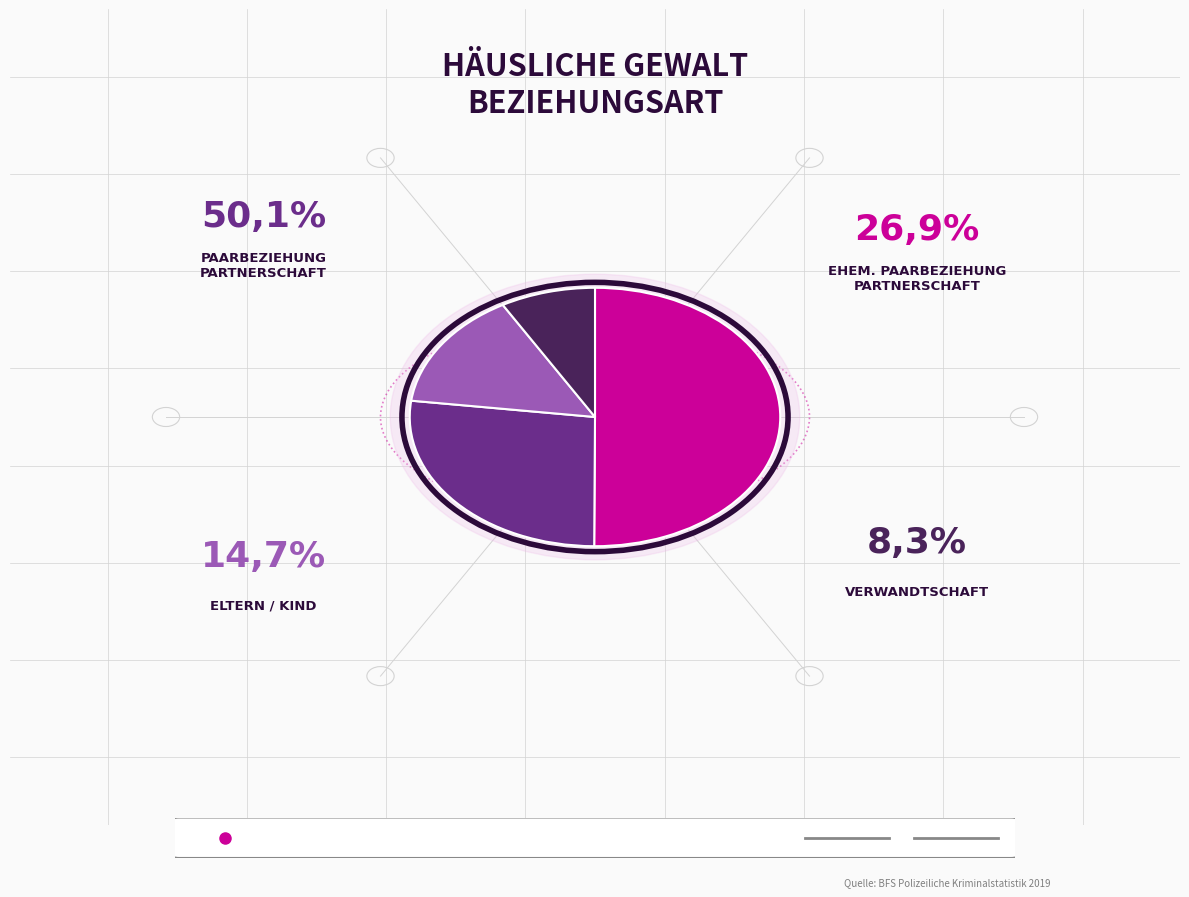

To the nearest percent, what is the difference between the Verwandtschaft and Paarbeziehung, Partnerschaft slice percentages?

42%